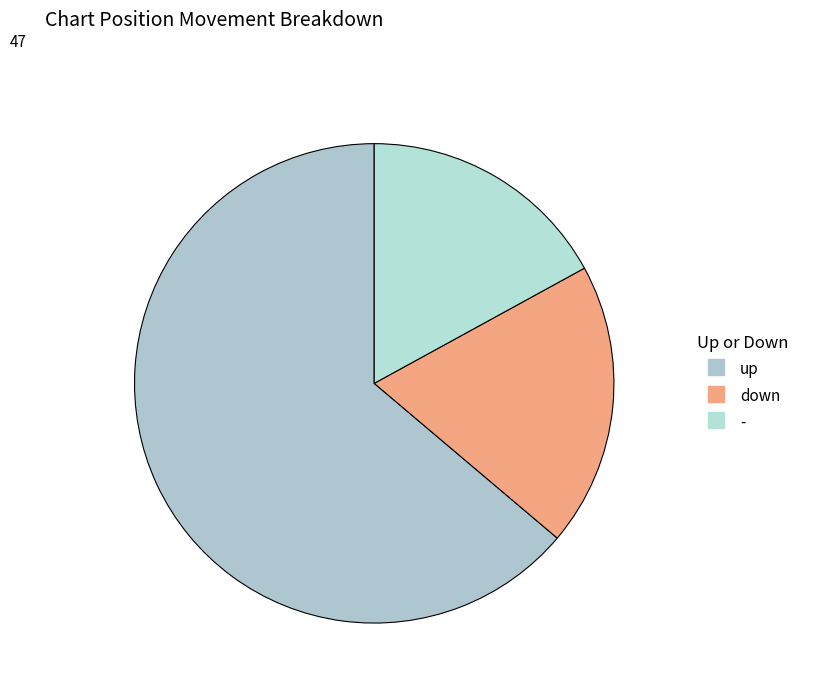

To the nearest percent, what percentage of the pie is up?

64%